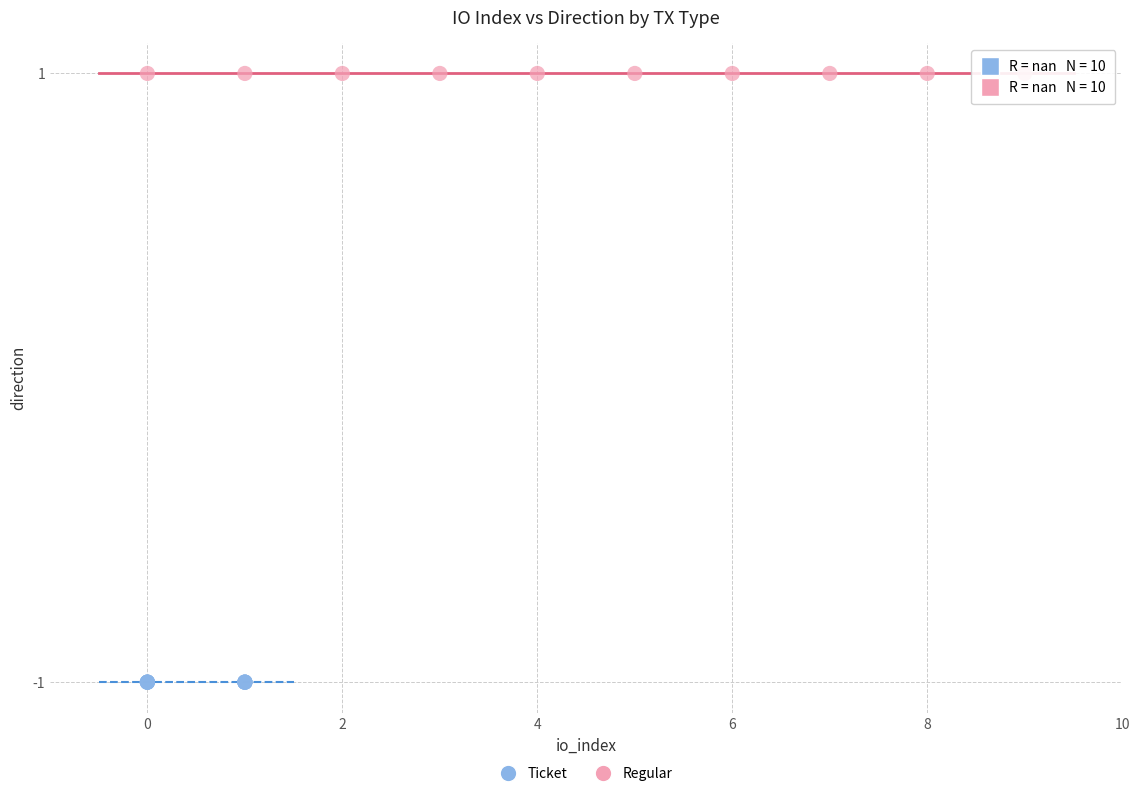

Which series contains the lowest Y value?

Ticket